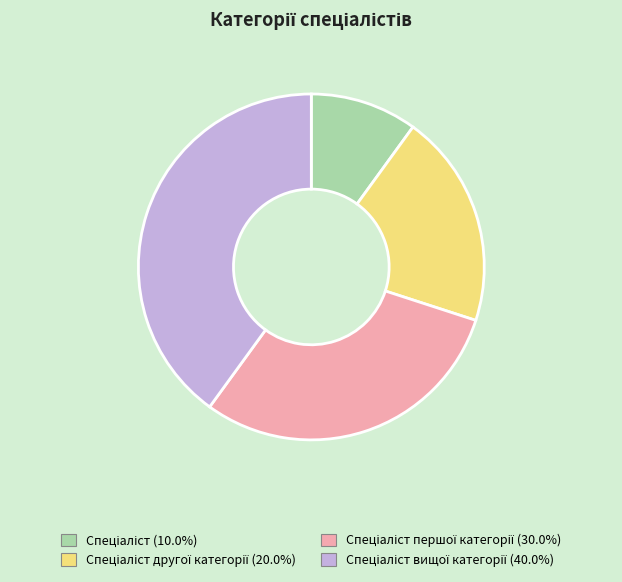

Does any single category account for the majority?

No